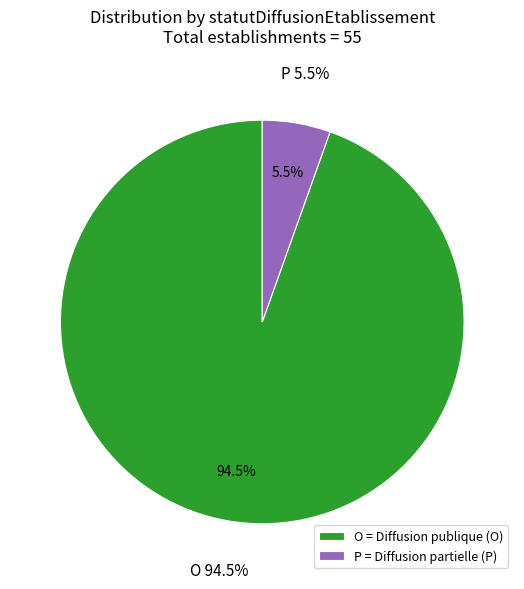

Which slice is the largest?

O